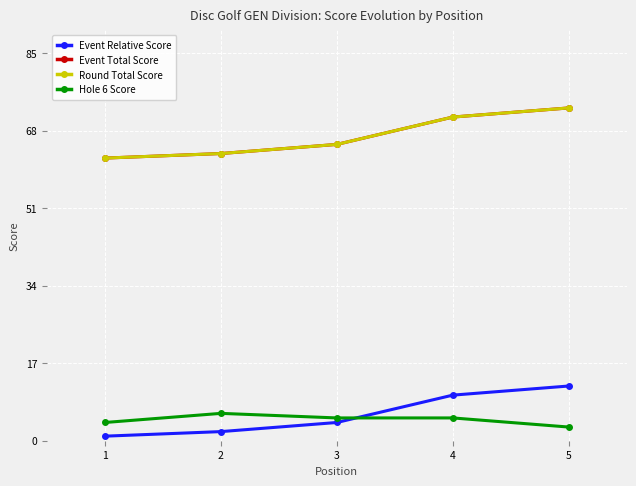

Is this an area chart (filled region under the line)?

No